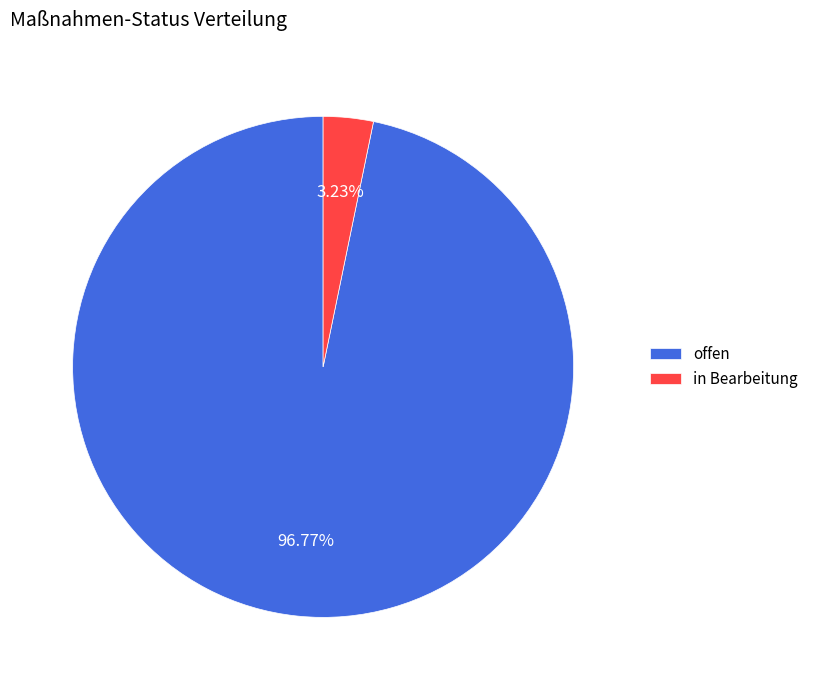

What is the largest slice in the pie chart?

offen